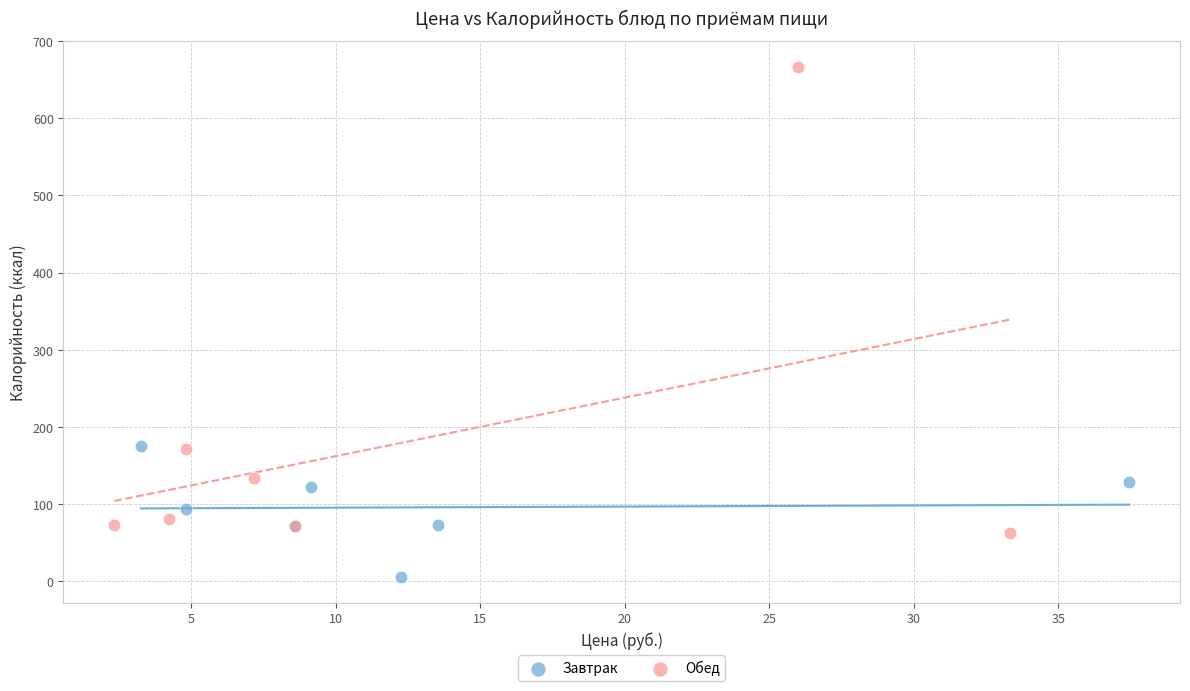

Which series has the widest spread of Y values?

Обед